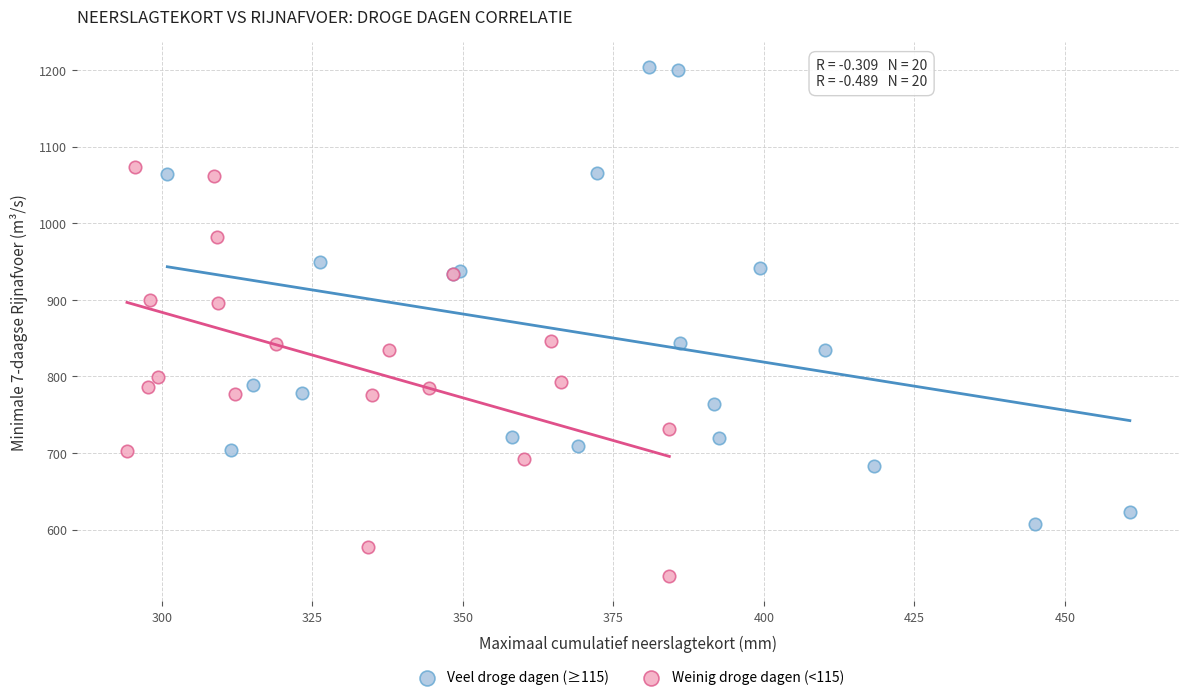

Which series contains the lowest Y value?

Weinig droge dagen (<115)